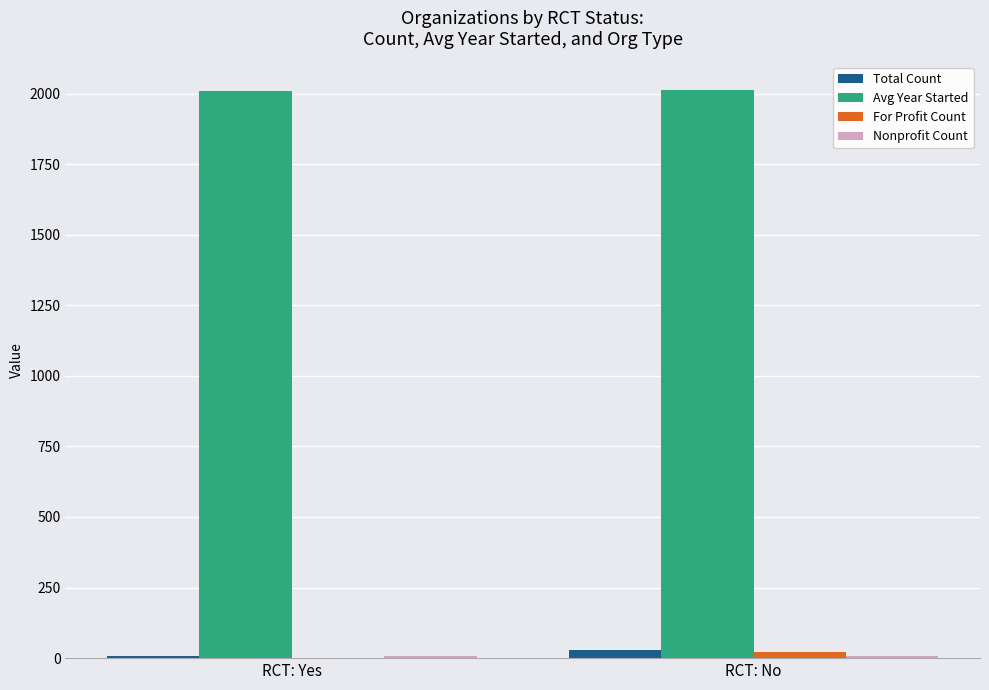

What is the maximum value for Avg Year Started?

2013